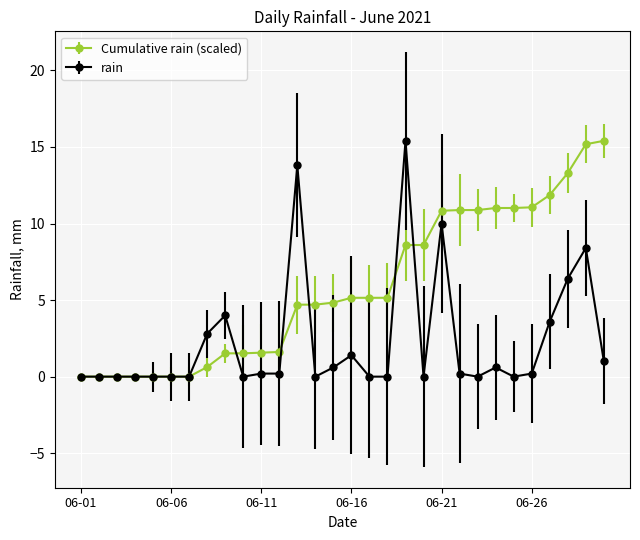

Rank the series by their average value, from highest to lowest.

Cumulative rain (scaled), rain